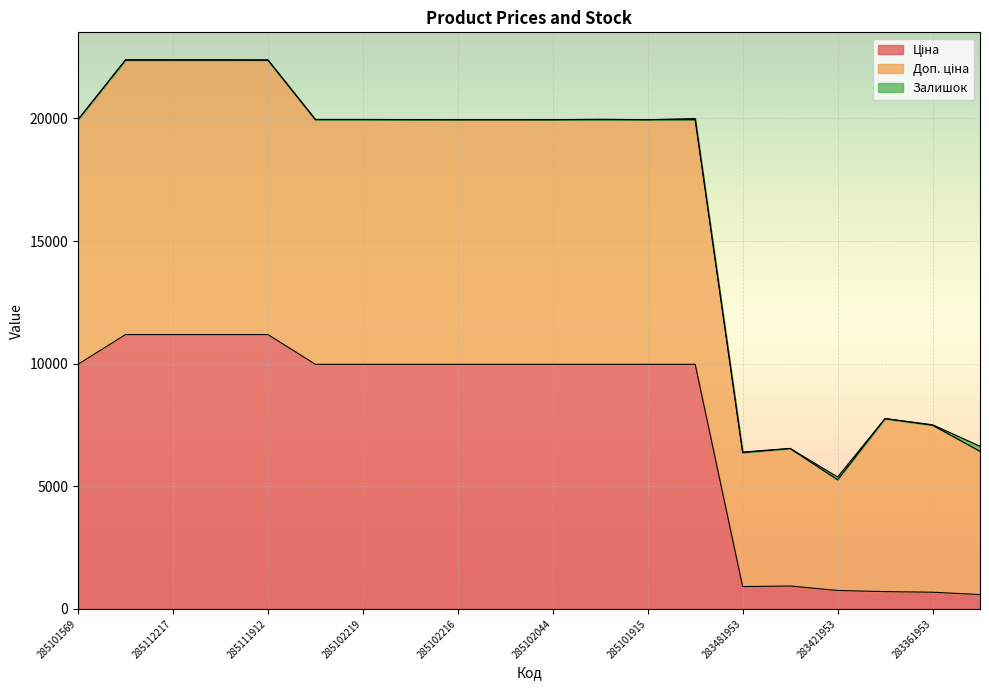

What is the label of the 7th point from the right?

285101913